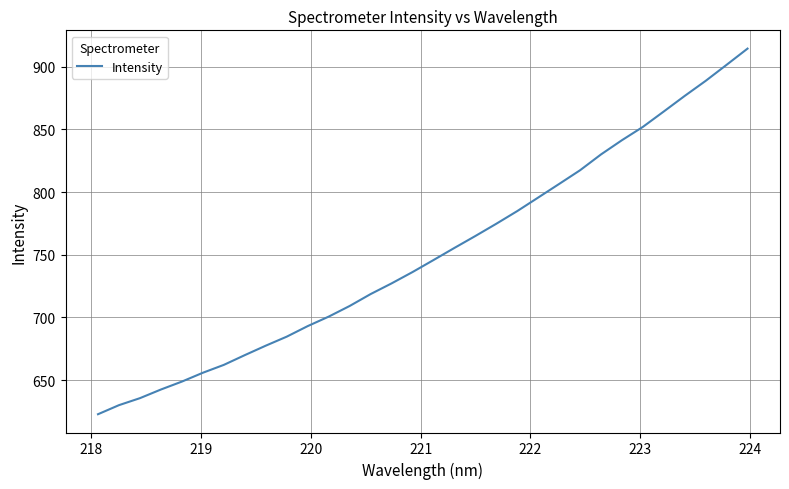

What is the minimum value shown in the chart?

622.8